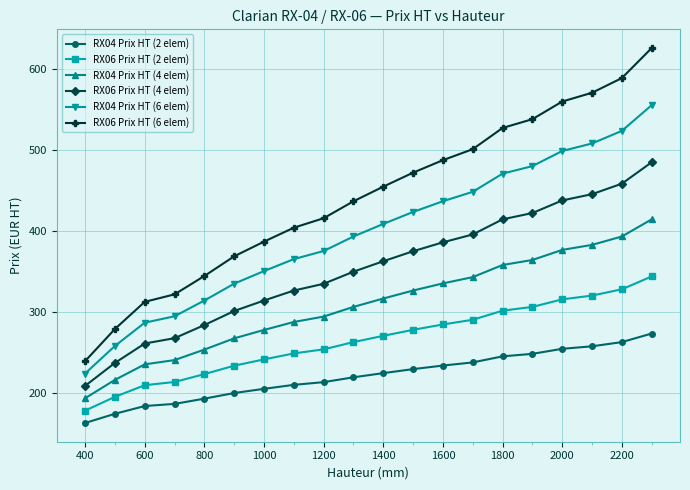

How many data points in RX04 Prix HT (2 elem) are above 225?

10